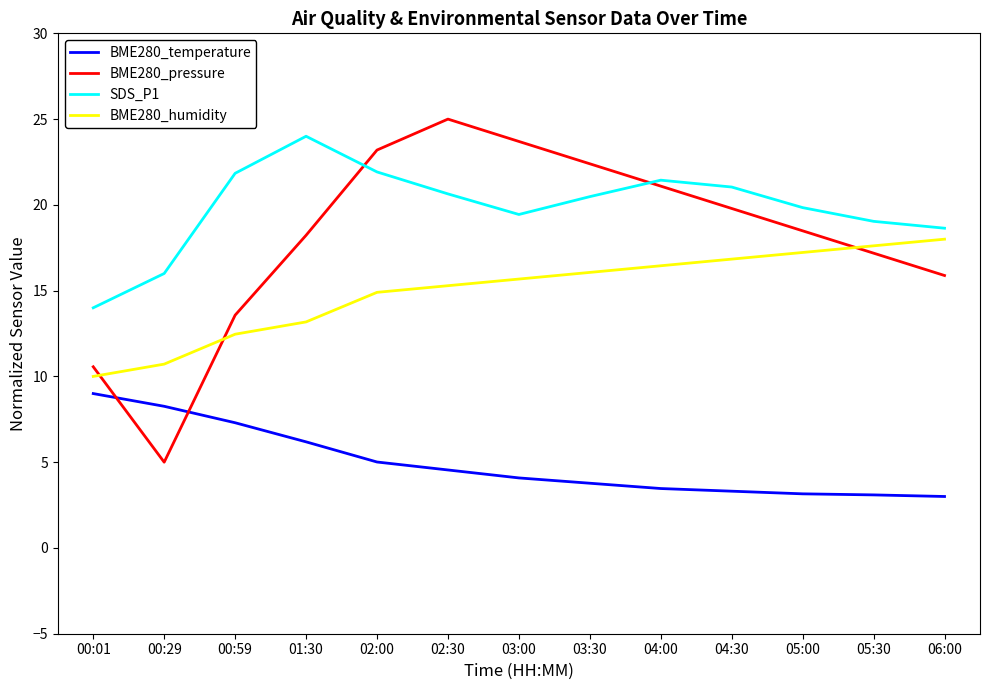

What is the minimum value for SDS_P1?

14.0